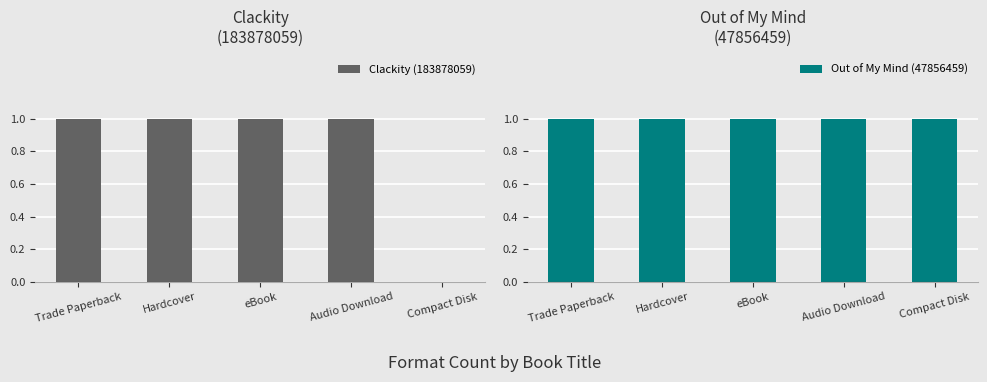

The Out of My Mind (47856459) series shows 1 at Hardcover. True or false?

True